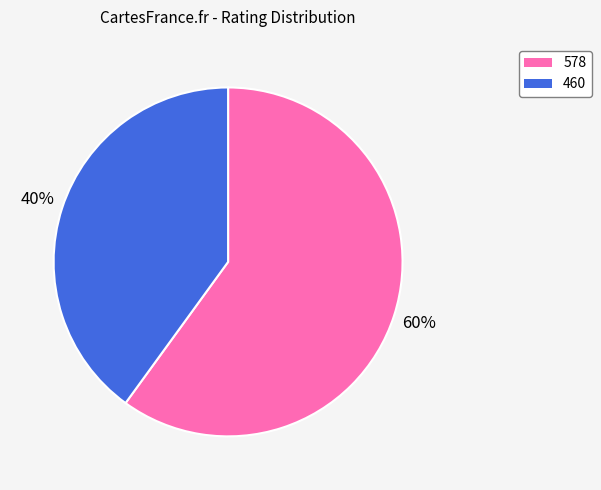

Which slice is the smallest?

460